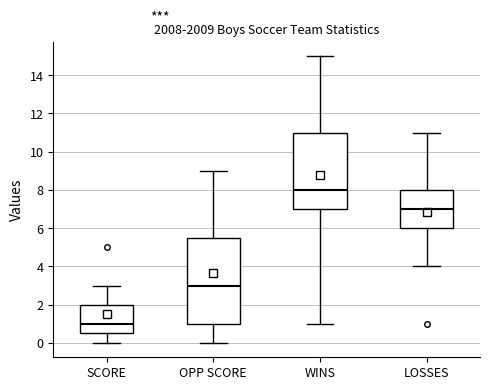

Comparing the boxes themselves (not the whiskers), which one is the tallest?

OPP SCORE